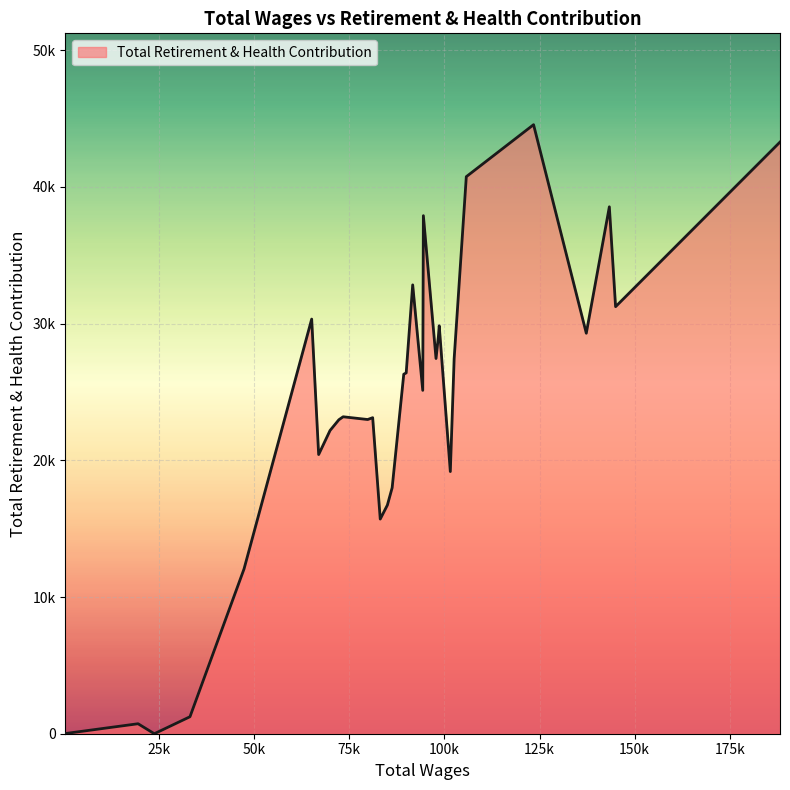

Does the chart have visible grid lines?

Yes